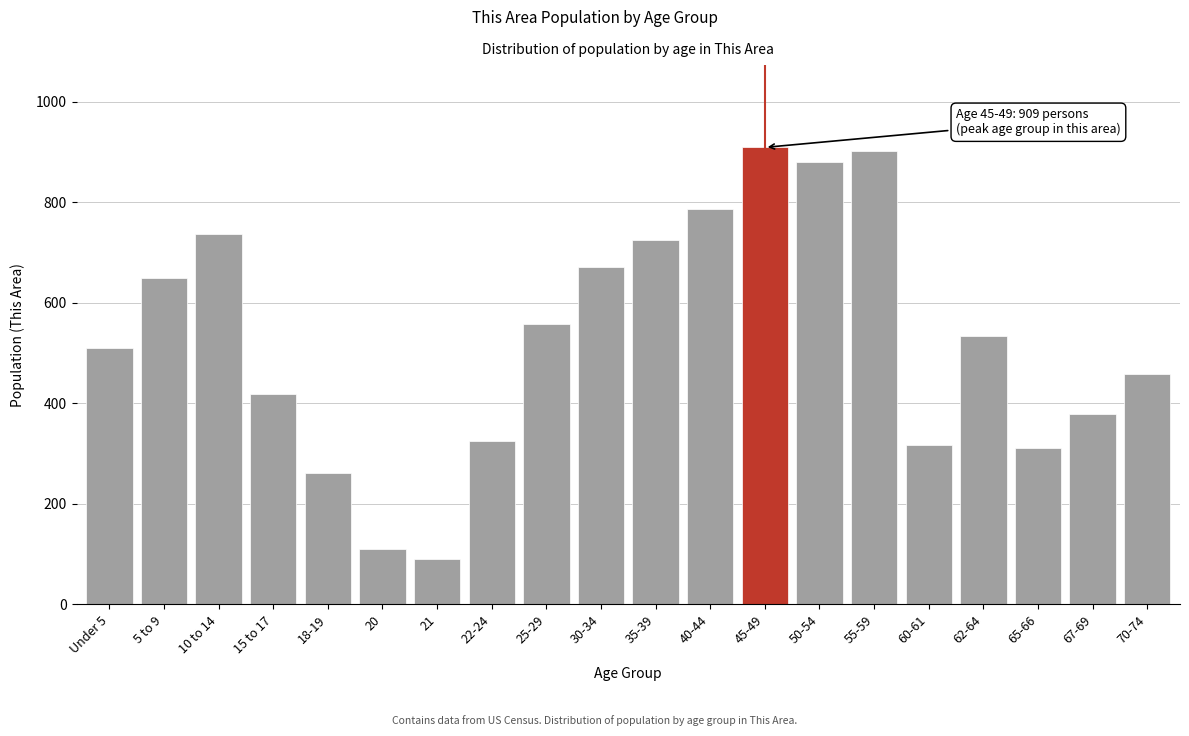

Reading right to left, list all the values displayed in this chart.

458	378	311	533	318	901	879	909	786	724	671	557	325	90	111	261	419	736	649	511